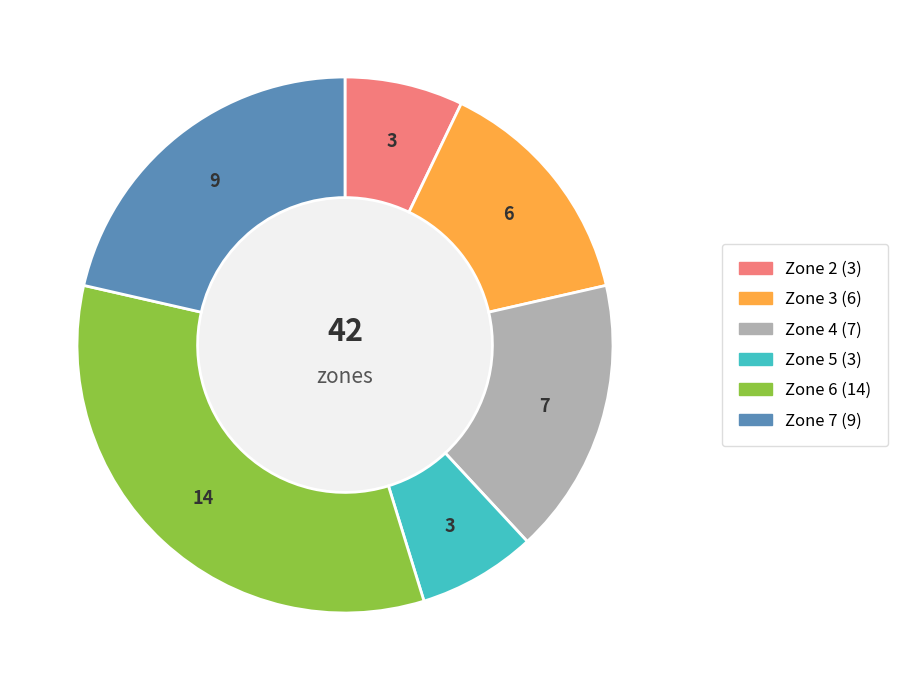

Is there a majority slice in this chart?

No